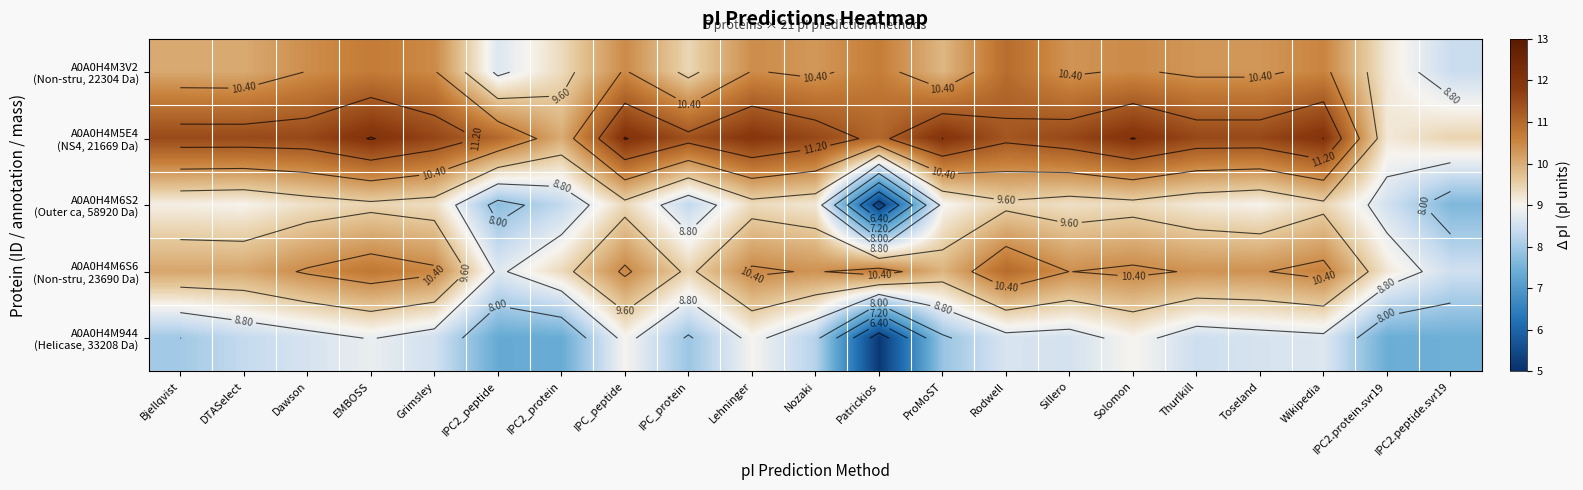

Which has a higher value, Wikipedia or EMBOSS?

EMBOSS